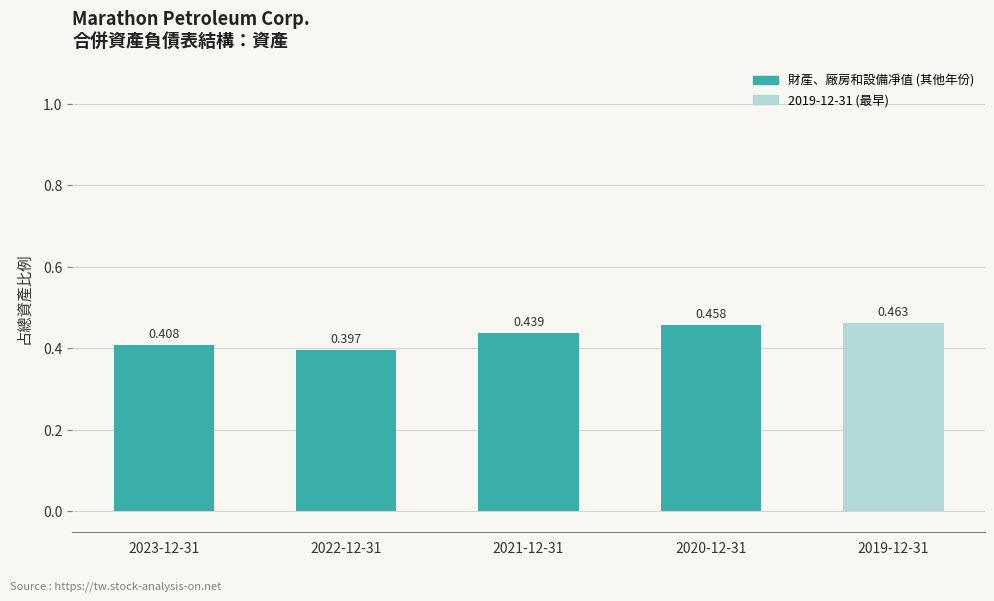

Does the chart contain stacked bars?

No